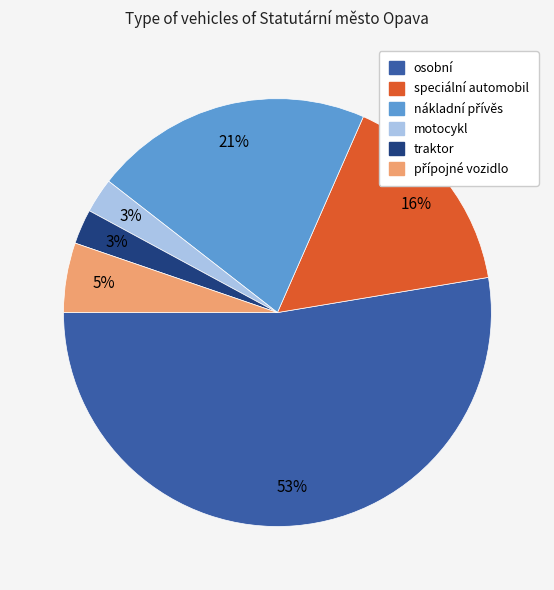

Between osobní and traktor, which is larger?

osobní